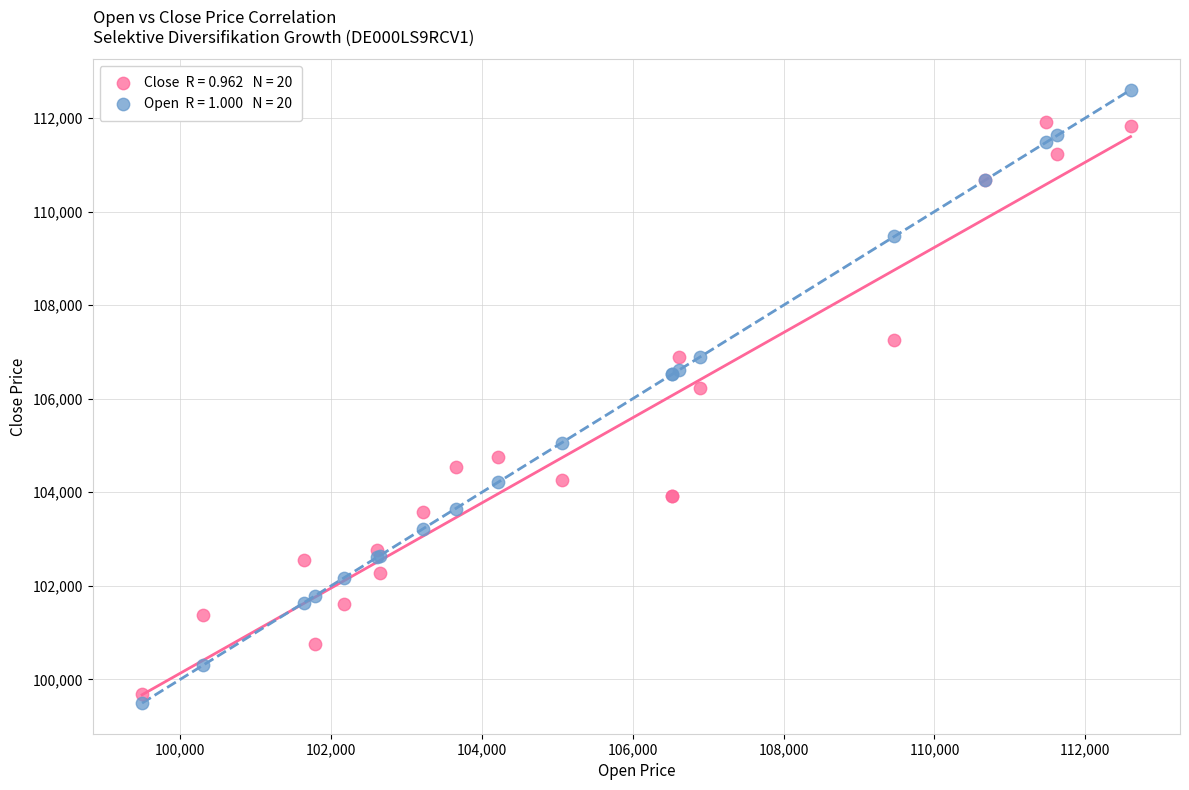

Across all series, what Y value is closest to 106047?

106223